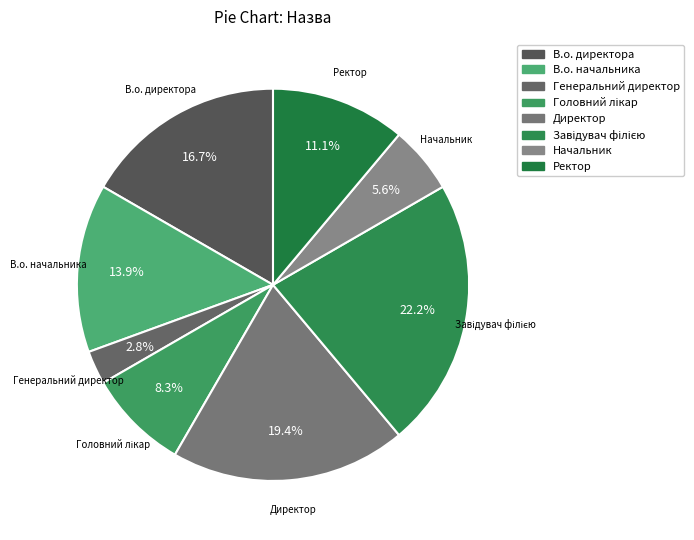

To the nearest percent, what percentage of the pie is Генеральний директор?

3%